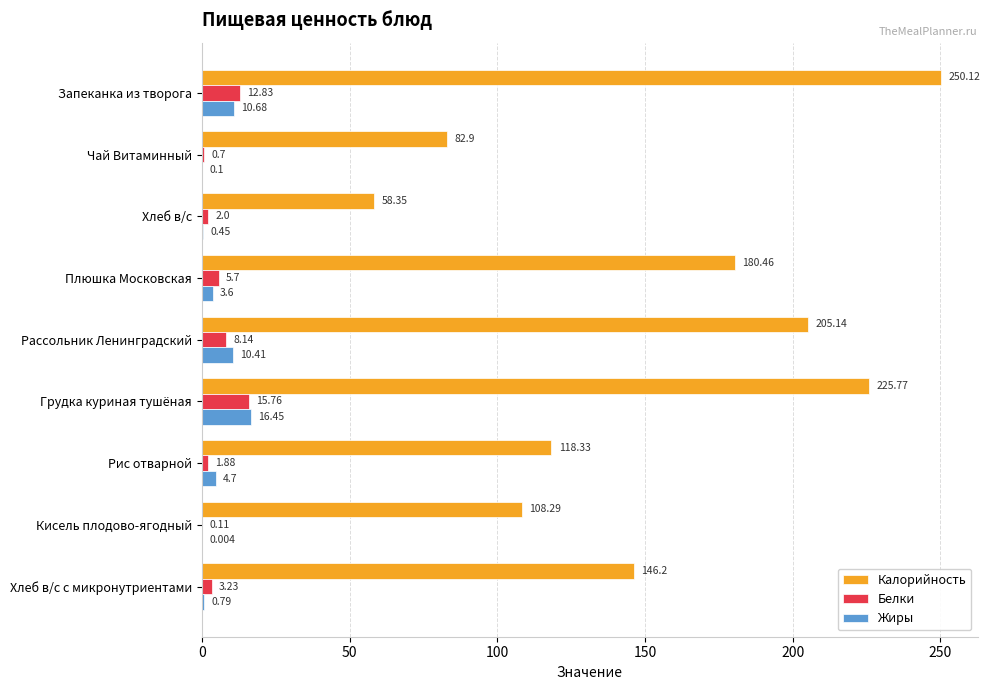

What are all the series names shown in the legend?

Калорийность, Белки, Жиры